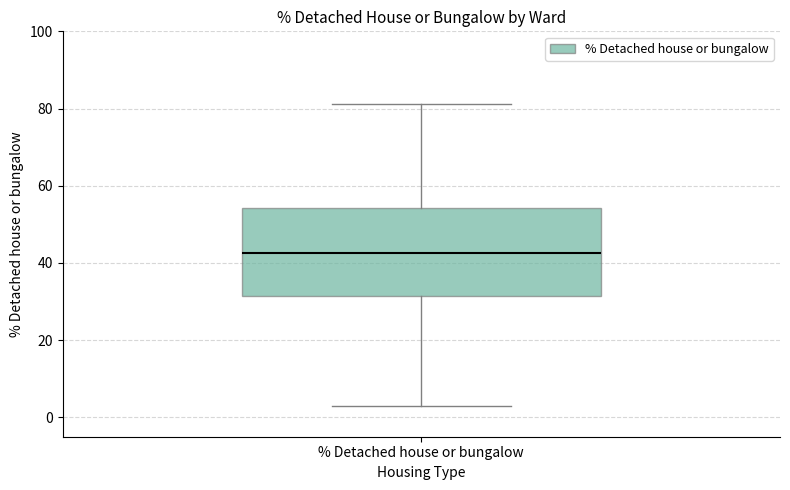

Where is the lower edge of the box for % Detached house or bungalow on the y-axis? The values are not printed on the chart, so give them approximately, as read against the axis.

32